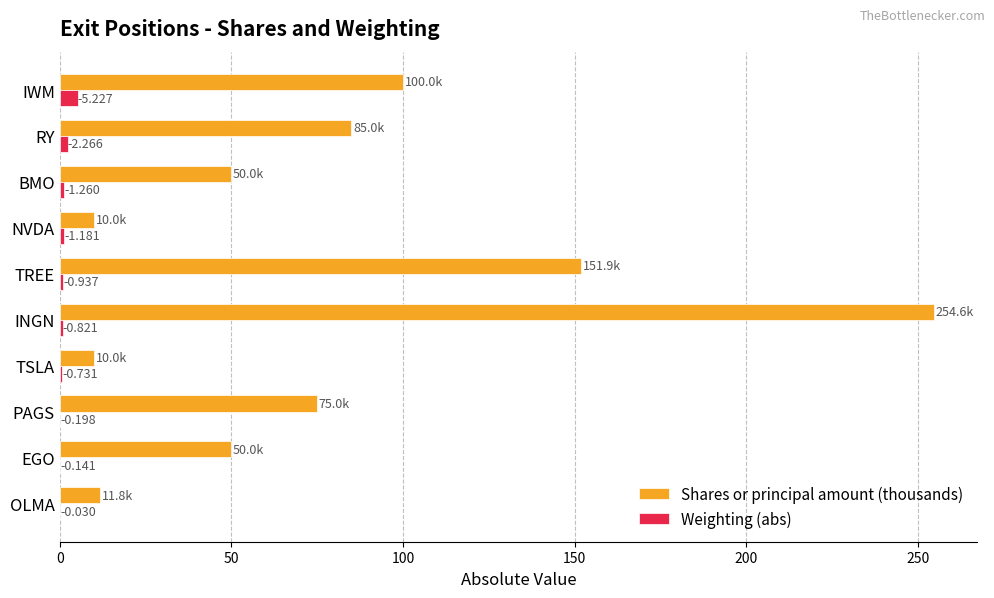

What are all the series names shown in the legend?

Shares or principal amount (thousands), Weighting (abs)